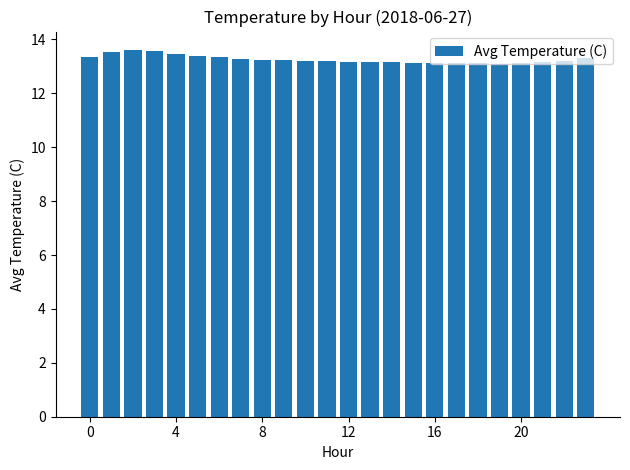

What is the sum of all values?

318.2